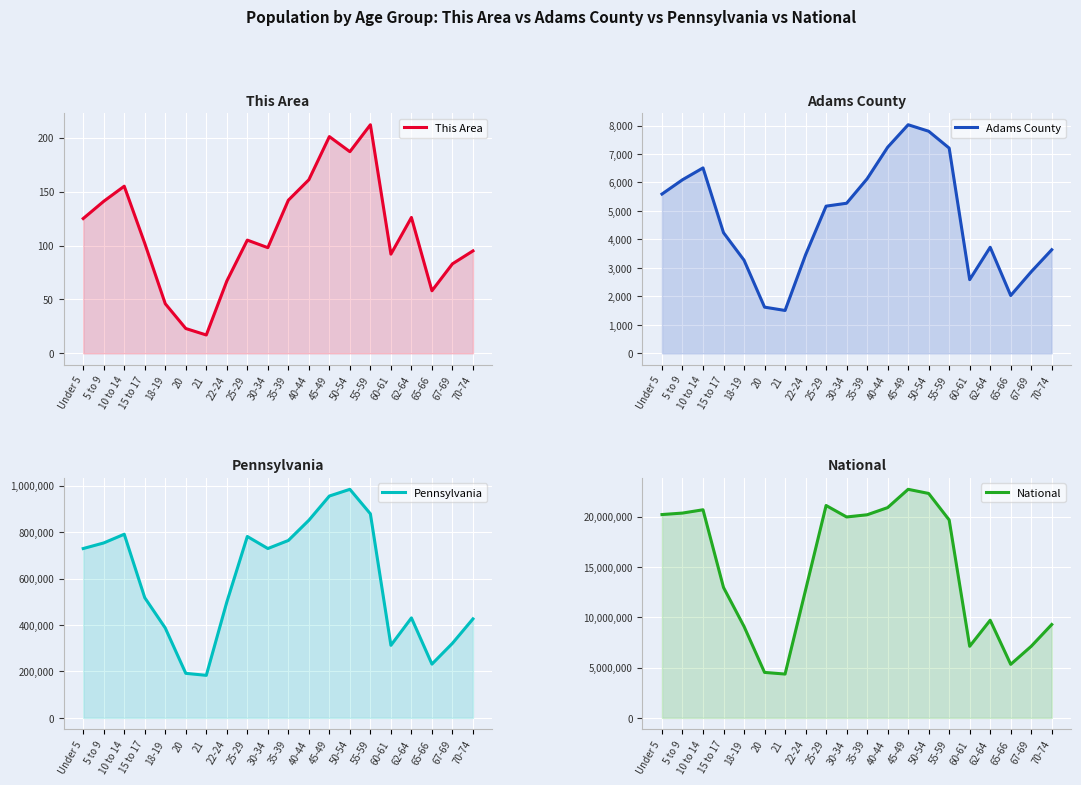

Where is the first local maximum for Adams County?

10 to 14